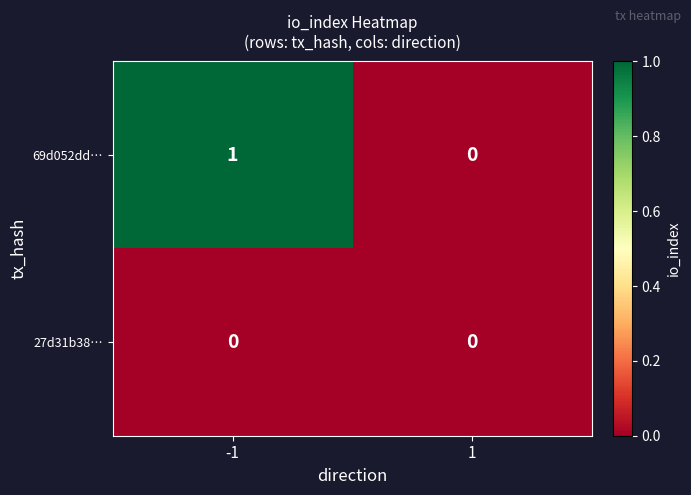

Which series has the largest total across all categories?

69d052dd…